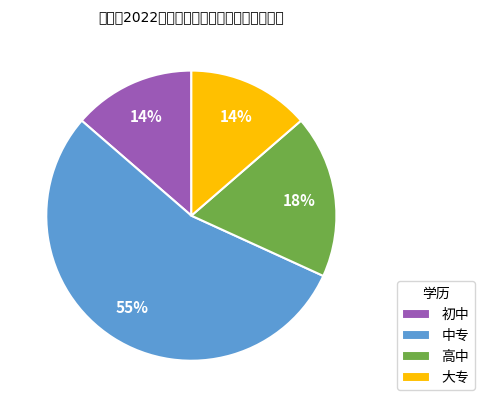

Which has a higher value, 高中 or 中专?

中专